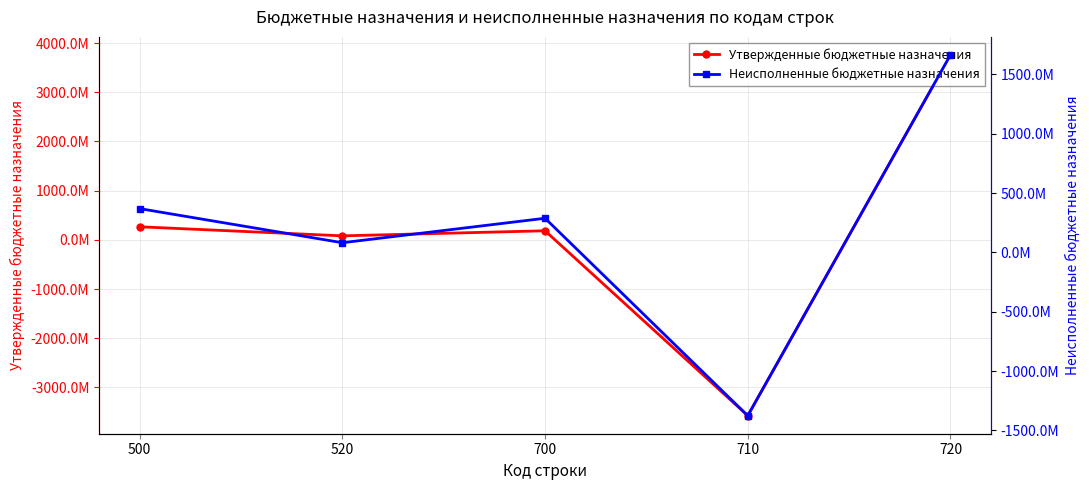

True or false: Утвержденные бюджетные назначения and Неисполненные бюджетные назначения cross at least once.

True